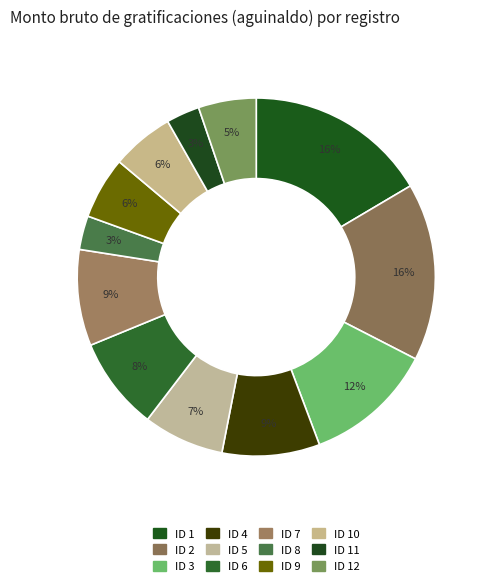

To the nearest percent, what portion does ID 2 represent?

16%